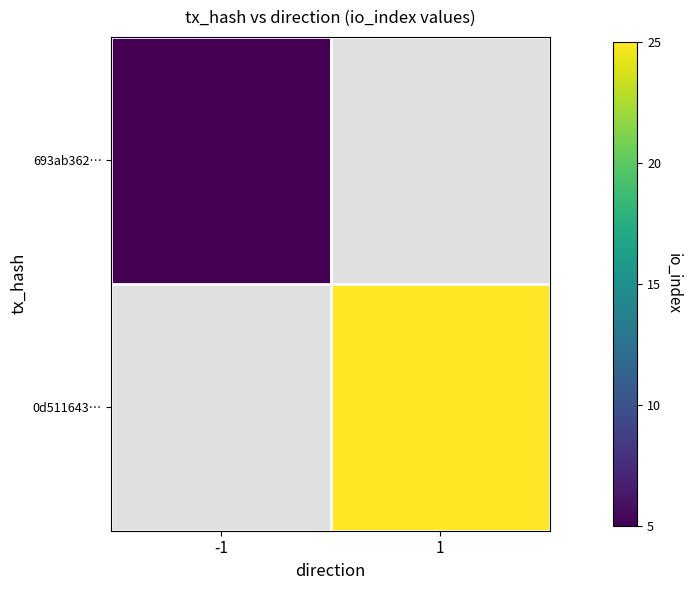

True or false: 693ab362… has a value of 2.1 at -1.

False